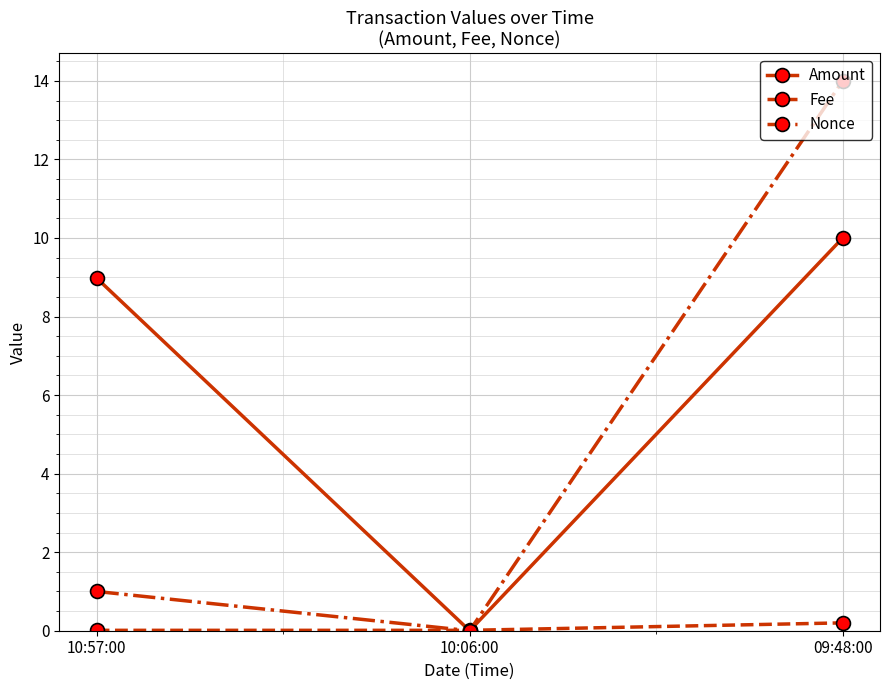

What position from the right is 09:48:00?

1